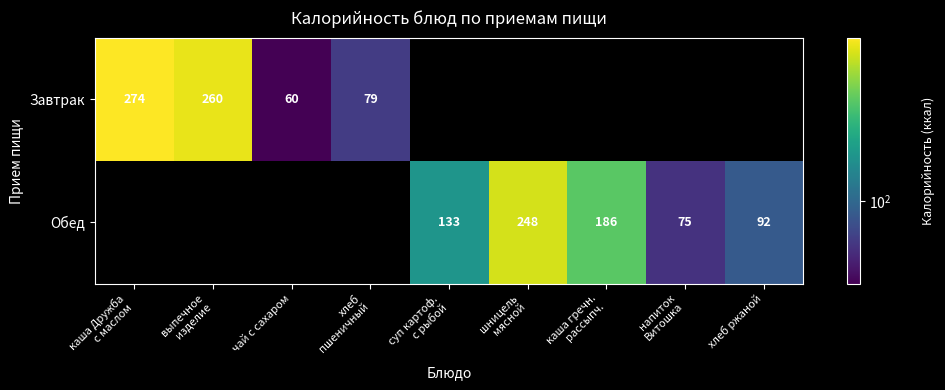

Which has a higher value, хлеб
пшеничный or каша гречн.
рассыпч.?

каша гречн.
рассыпч.